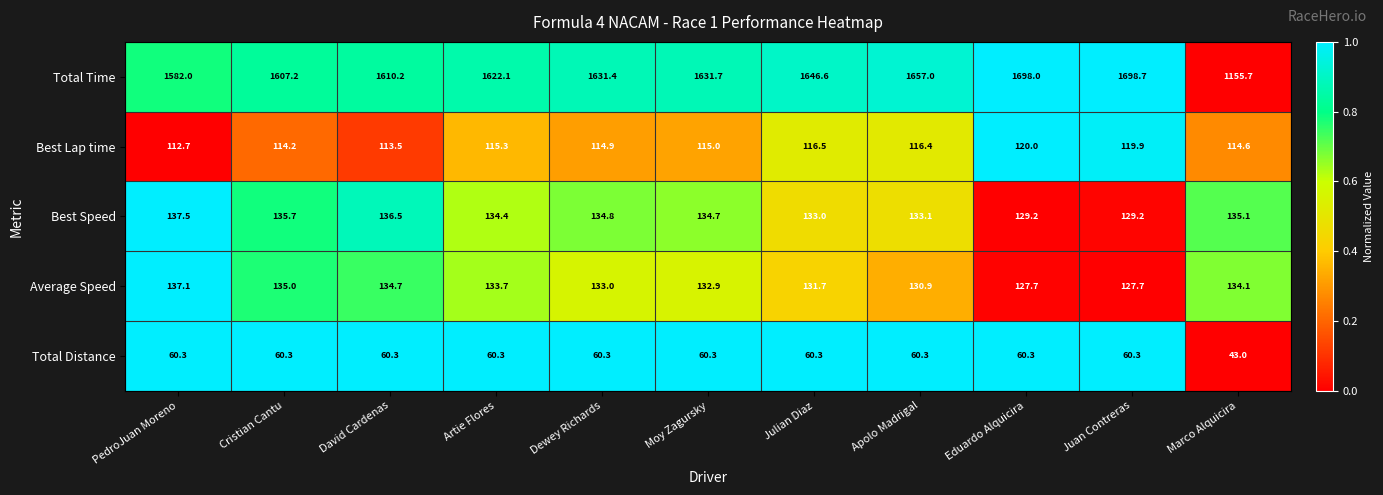

What is the difference between the Best Speed values at David Cardenas and Dewey Richards?

1.7